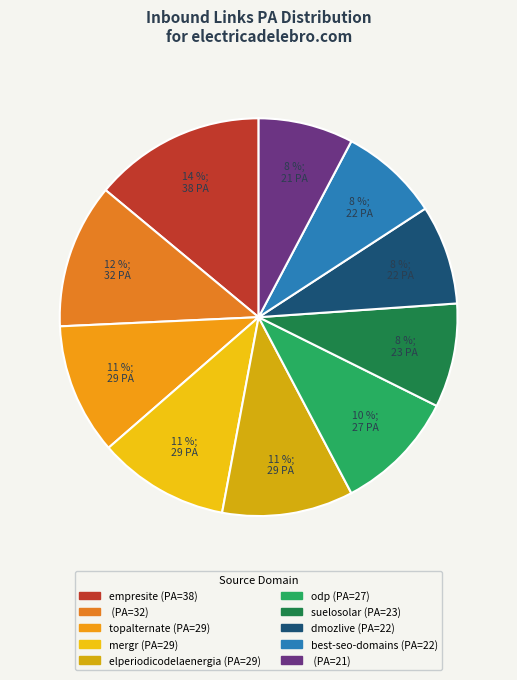

Count the number of slices in the pie.

10